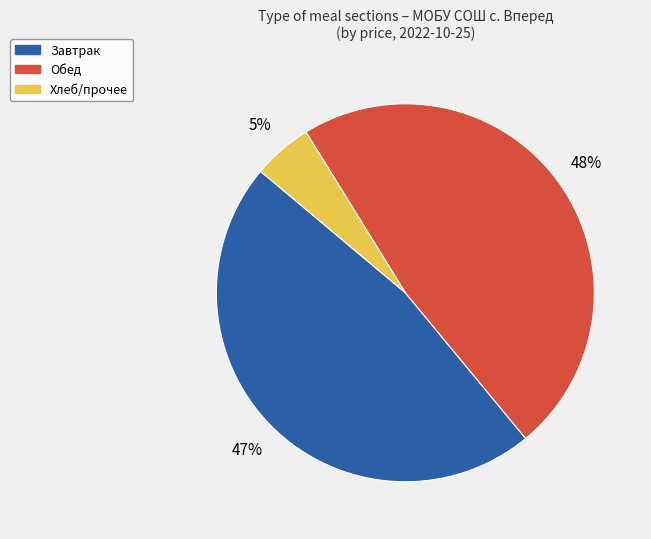

Does any single category account for the majority?

No